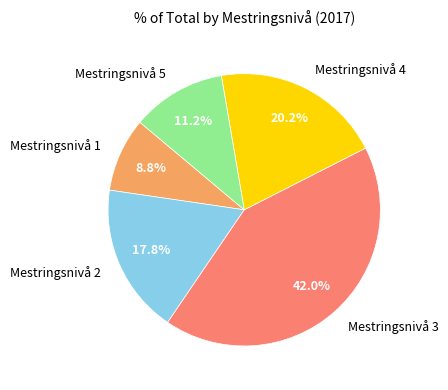

The Mestringsnivå 1 slice represents 14% of the pie. True or false?

False